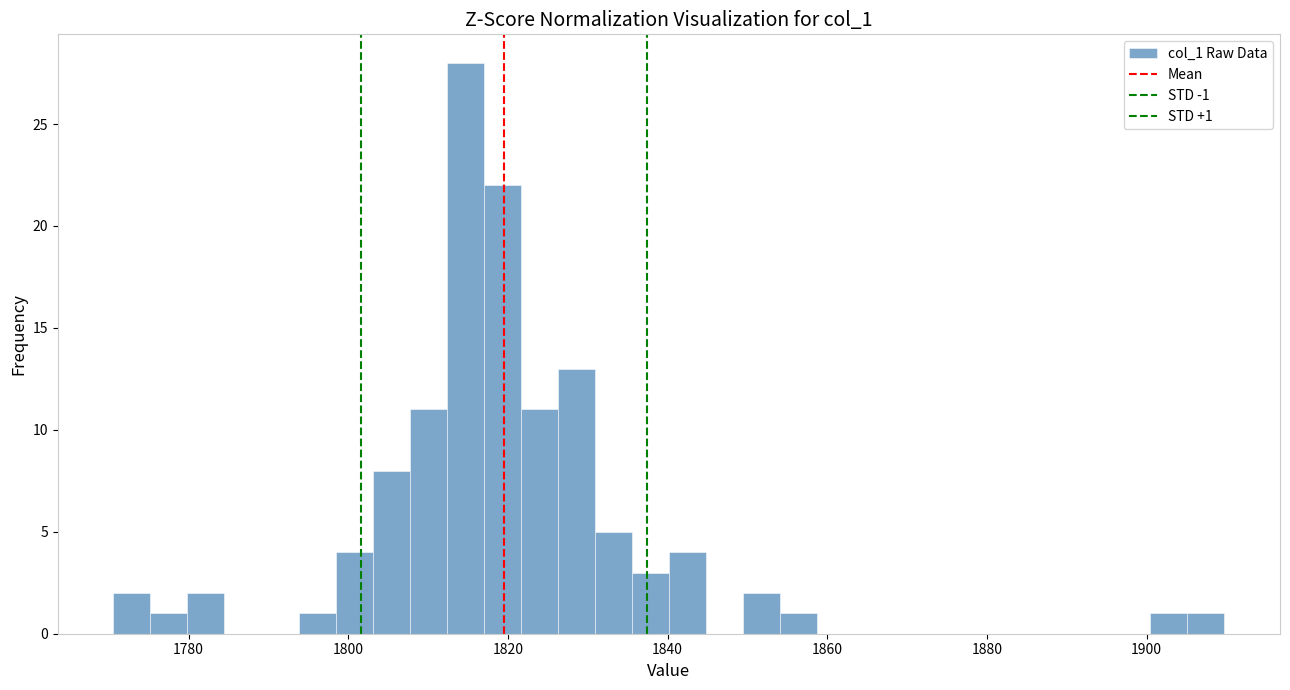

Around what value on the x-axis is the tallest bar? Give the approximate position of its centre, as read against the axis.

1814